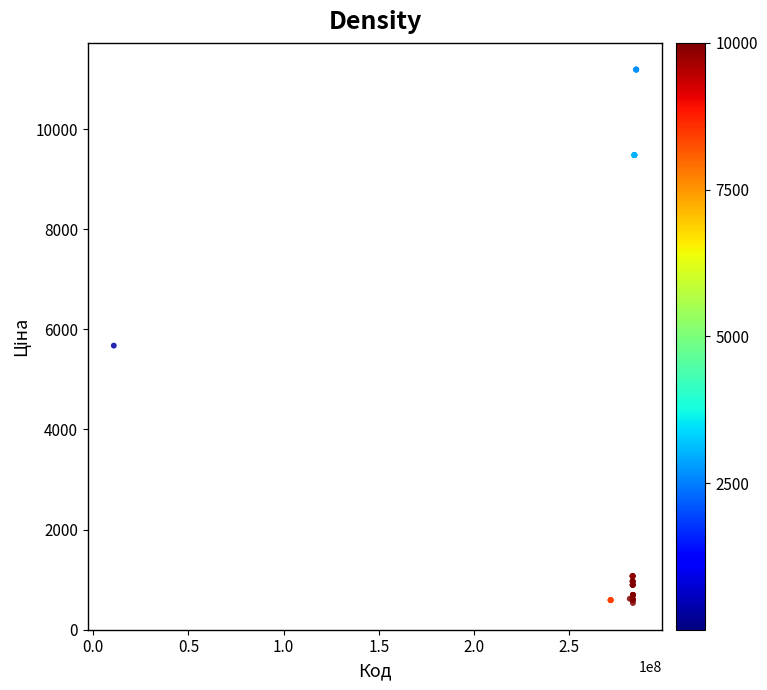

What Y value in the scatter plot is closest to 5859?

5673.8